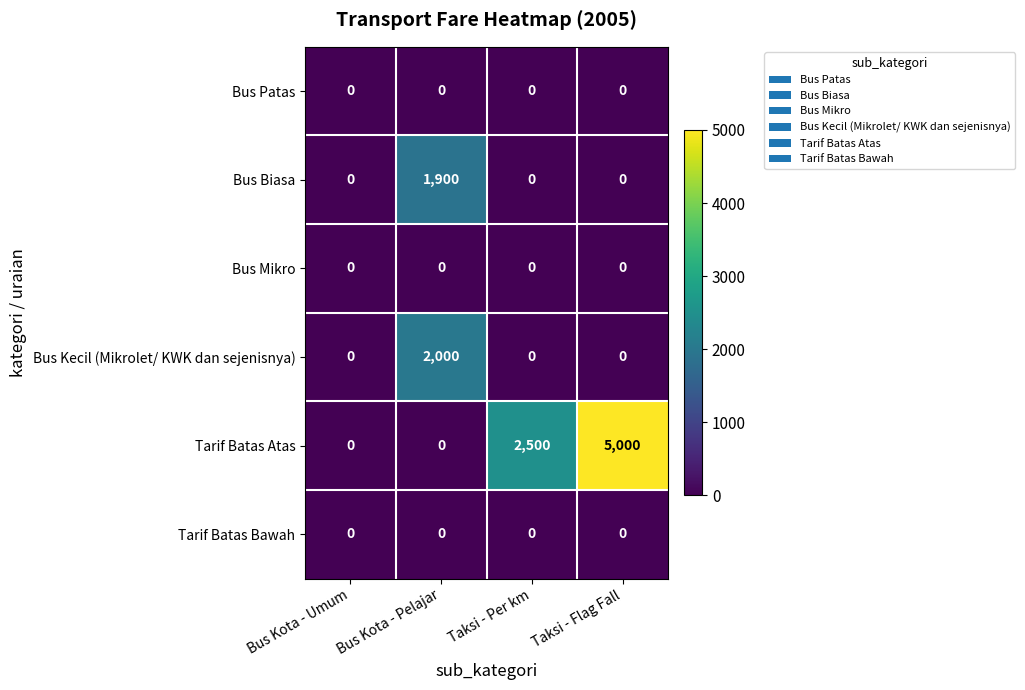

At which category is the sum across all series the highest?

Taksi - Flag Fall